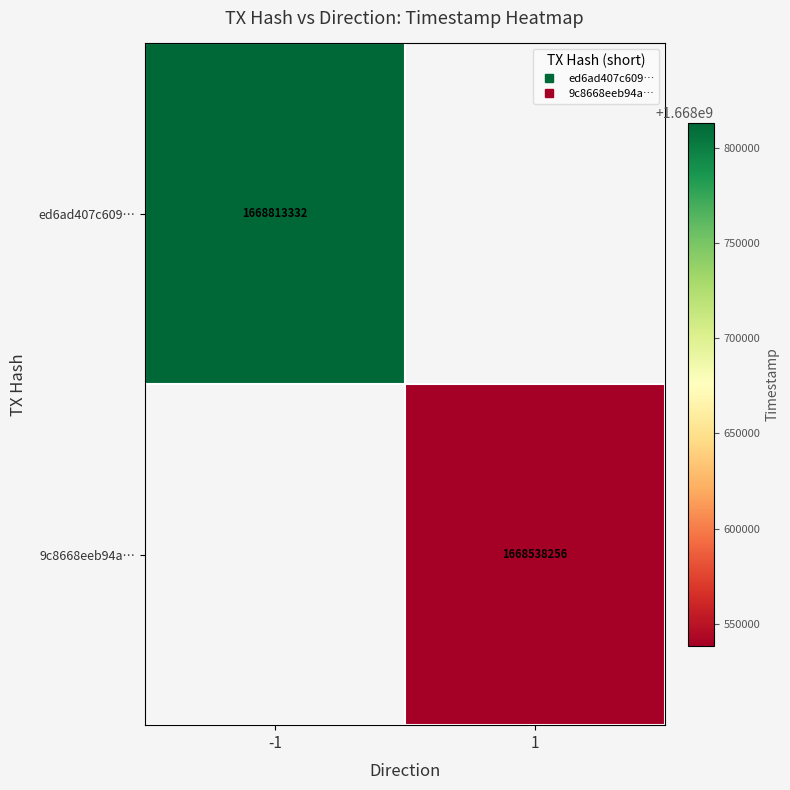

Which label corresponds to the largest value in the chart?

-1